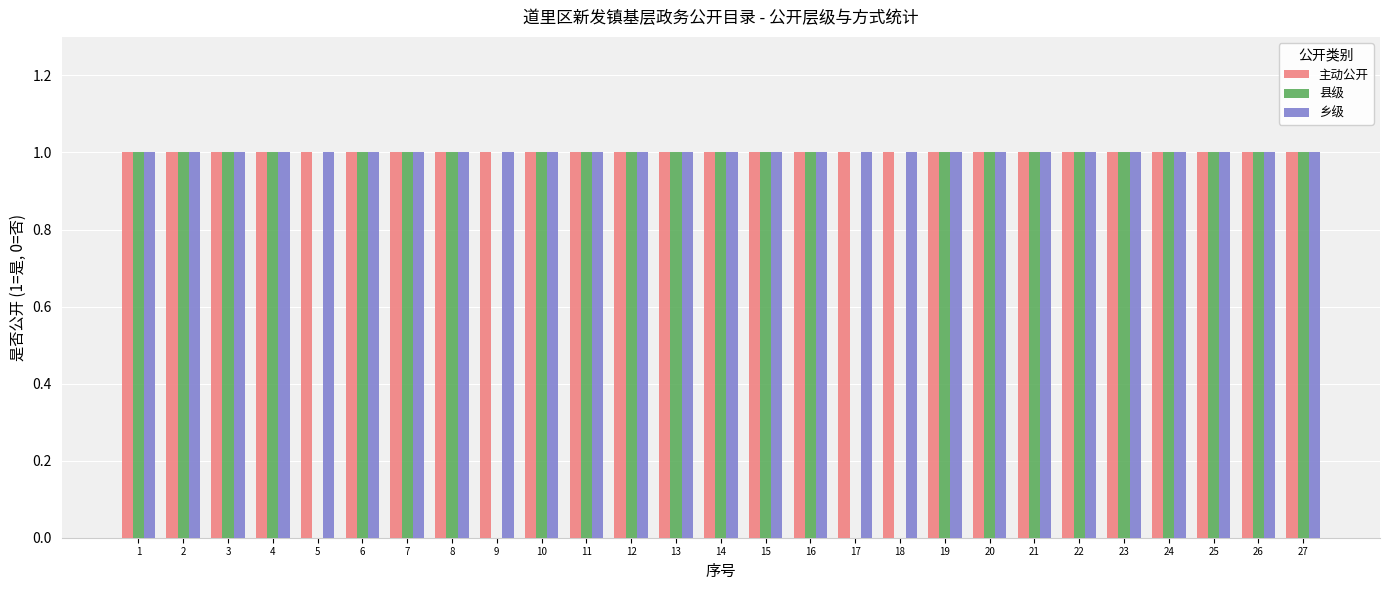

Is it true that 乡级 equals 1 at 22?

True